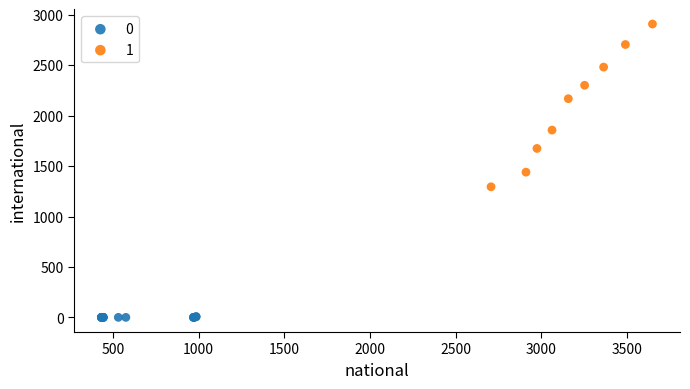

Which series reaches the minimum Y coordinate?

0